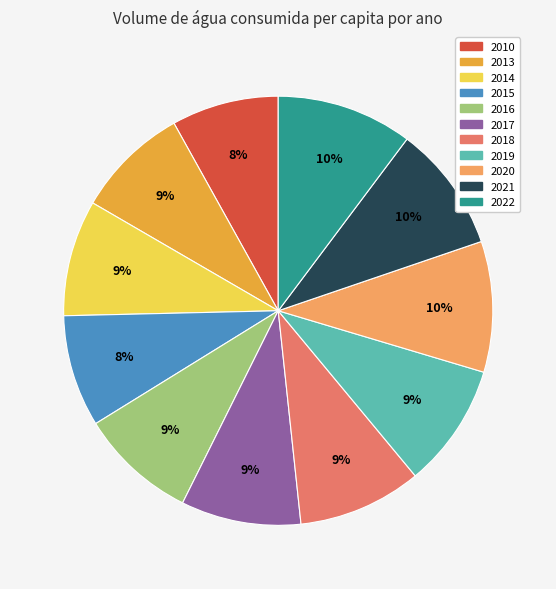

Approximately how many times larger is the value at 2020 compared to 2021?

1.0